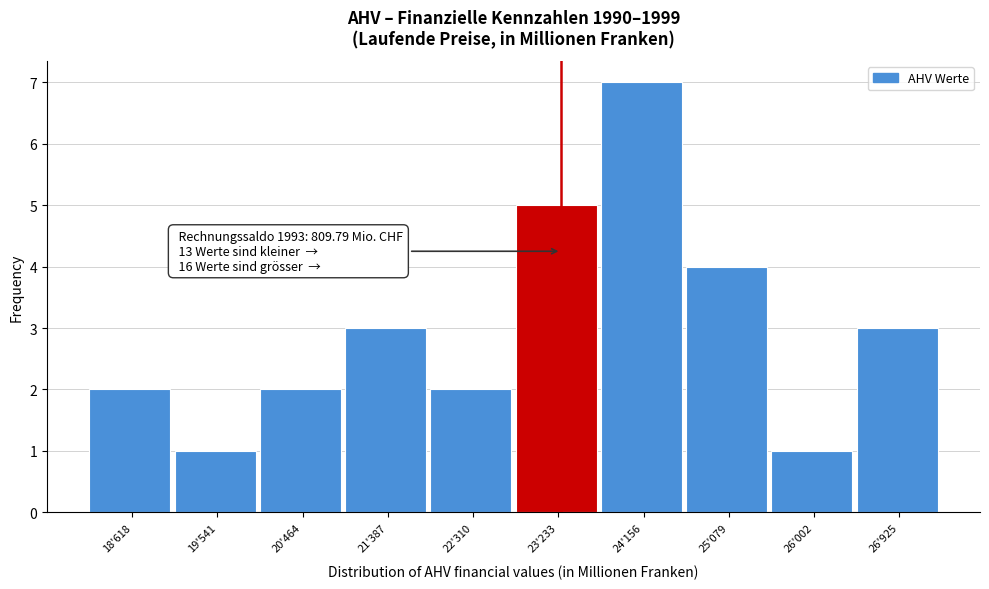

Reading left to right, what are all the values shown in this chart?

2	1	2	3	2	5	7	4	1	3